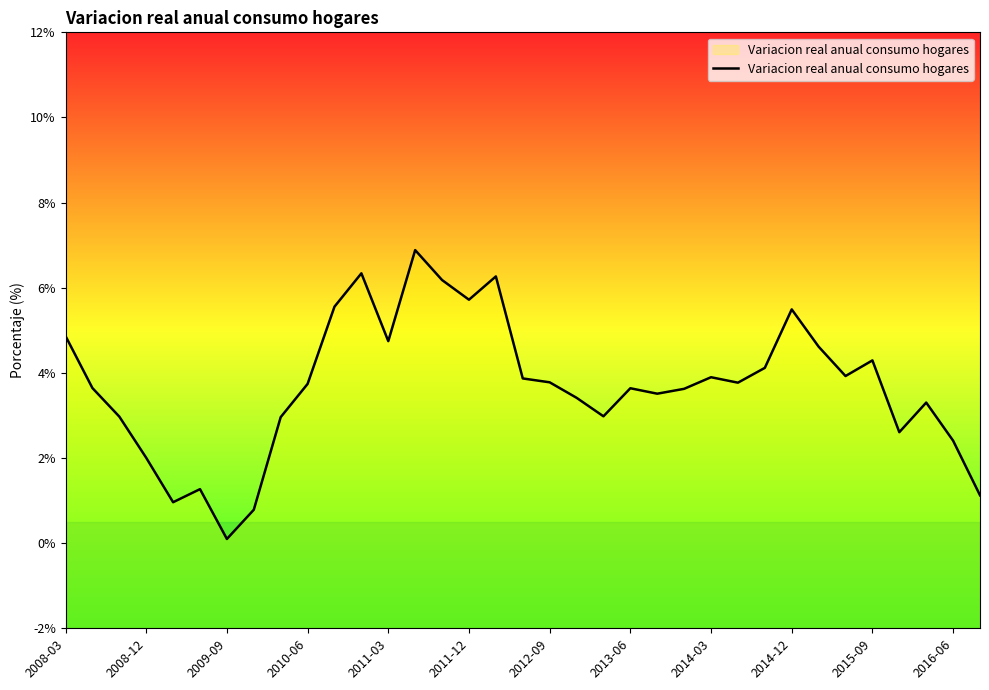

How many values exceed 3?

24